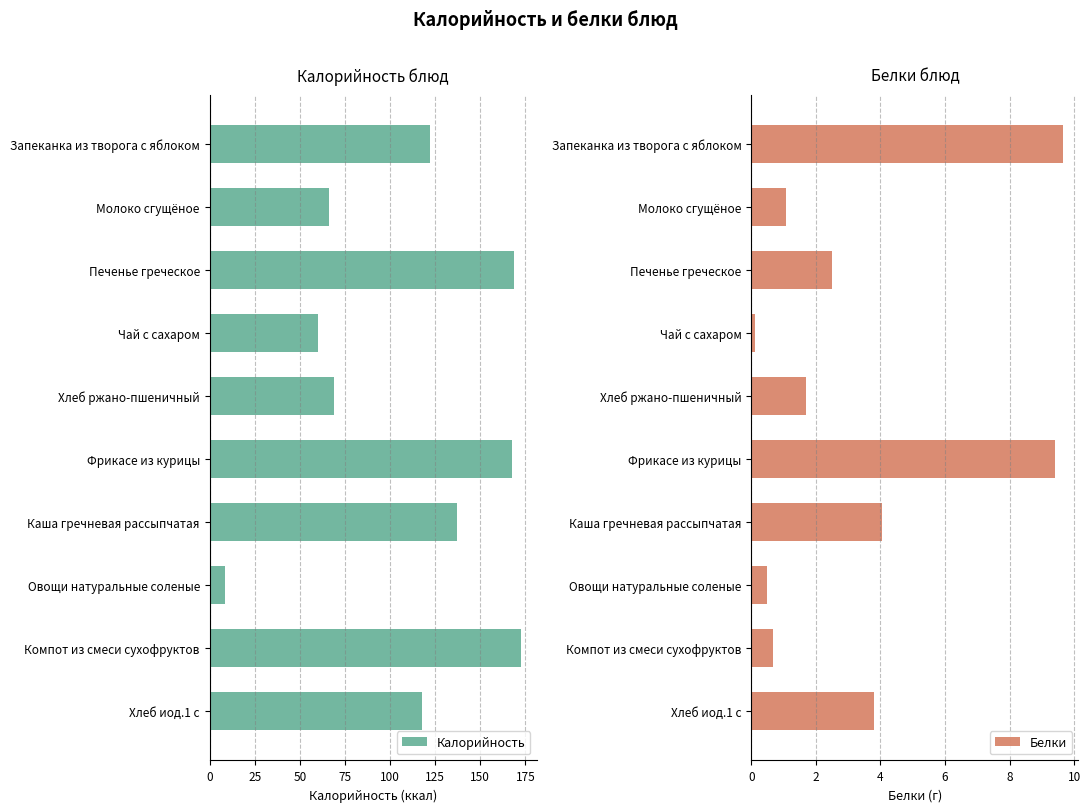

The Калорийность series shows 25.1 at Чай с сахаром. True or false?

False